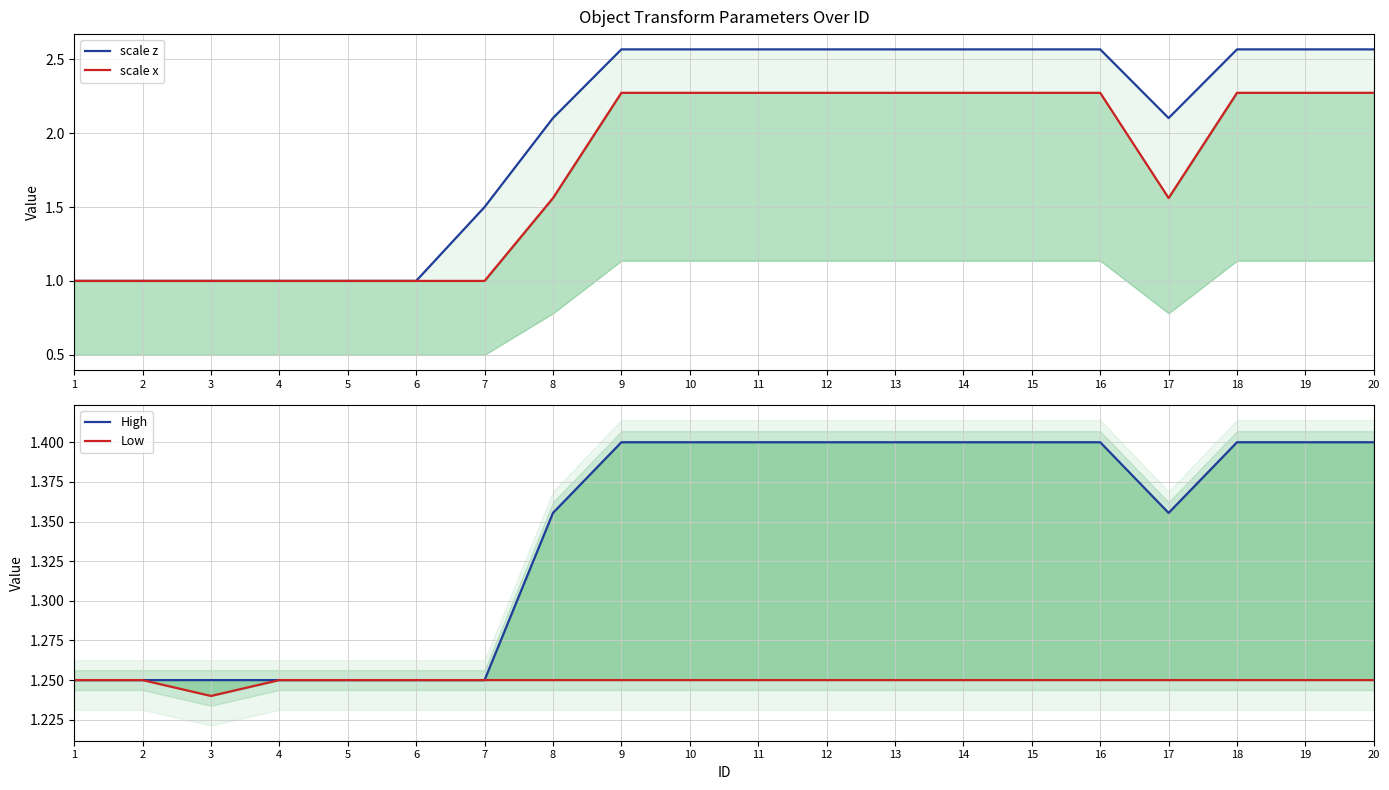

How many intersections are there between High and scale z?

1